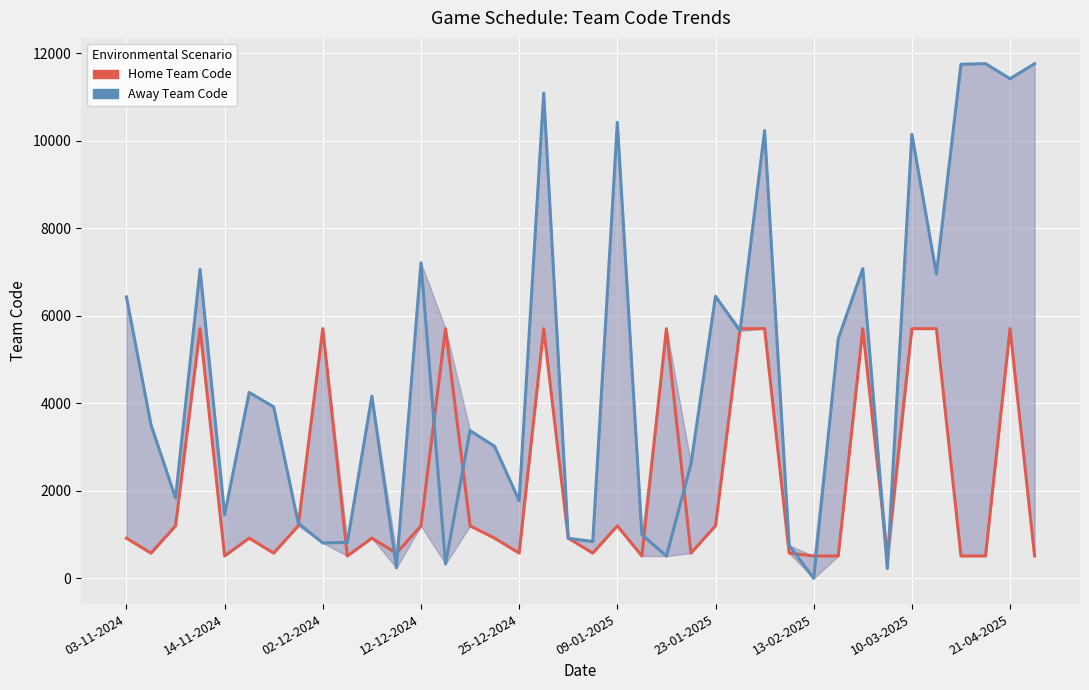

Rank the series by their average value, from lowest to highest.

Home Team Code, Away Team Code